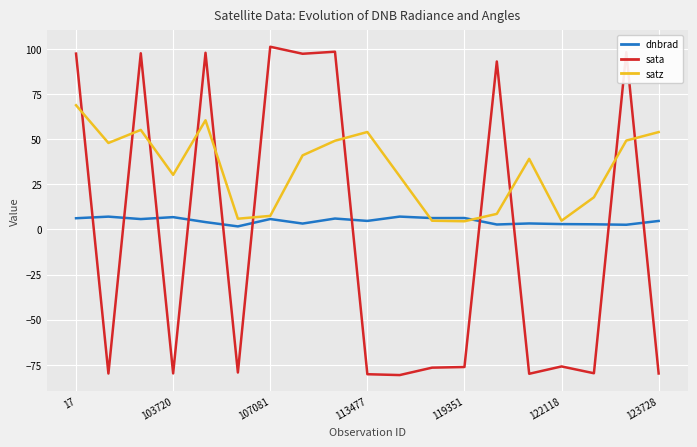

Which series has the largest total across all categories?

satz